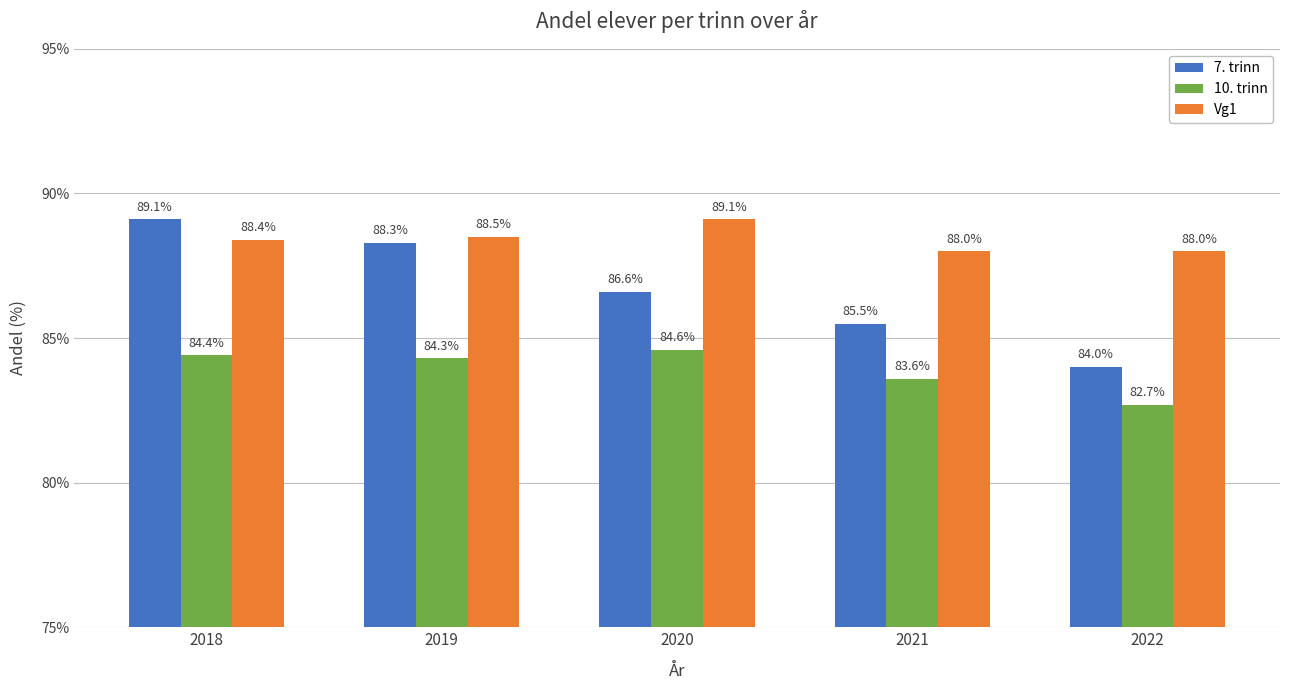

At which label is 10. trinn closest to 83?

2022